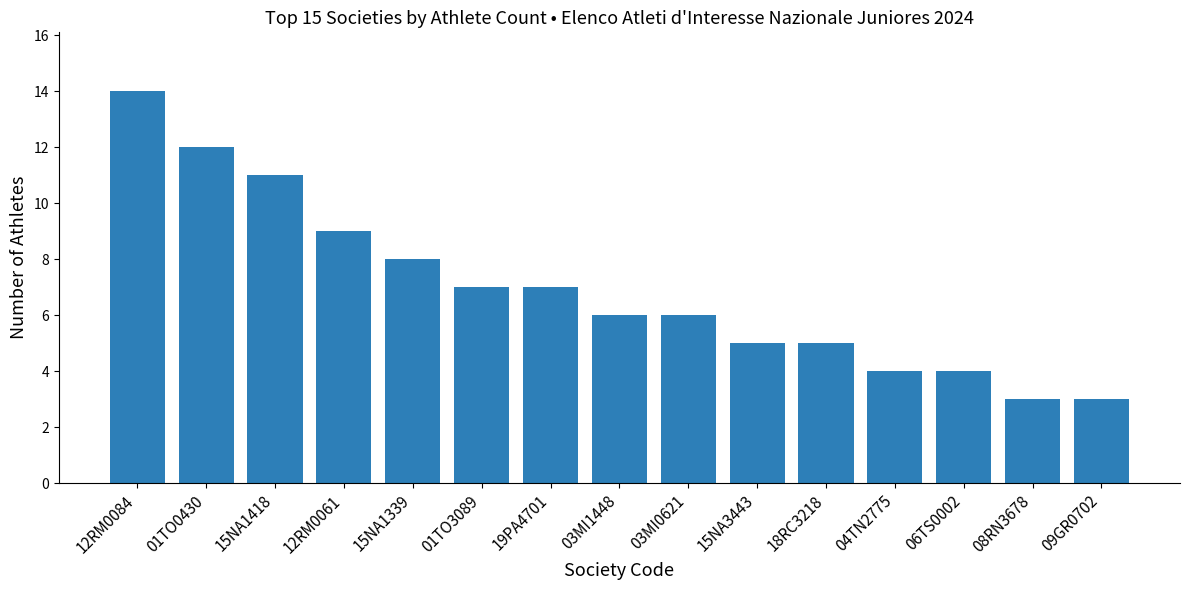

Reading left to right, list all the values displayed in this chart.

14	12	11	9	8	7	7	6	6	5	5	4	4	3	3